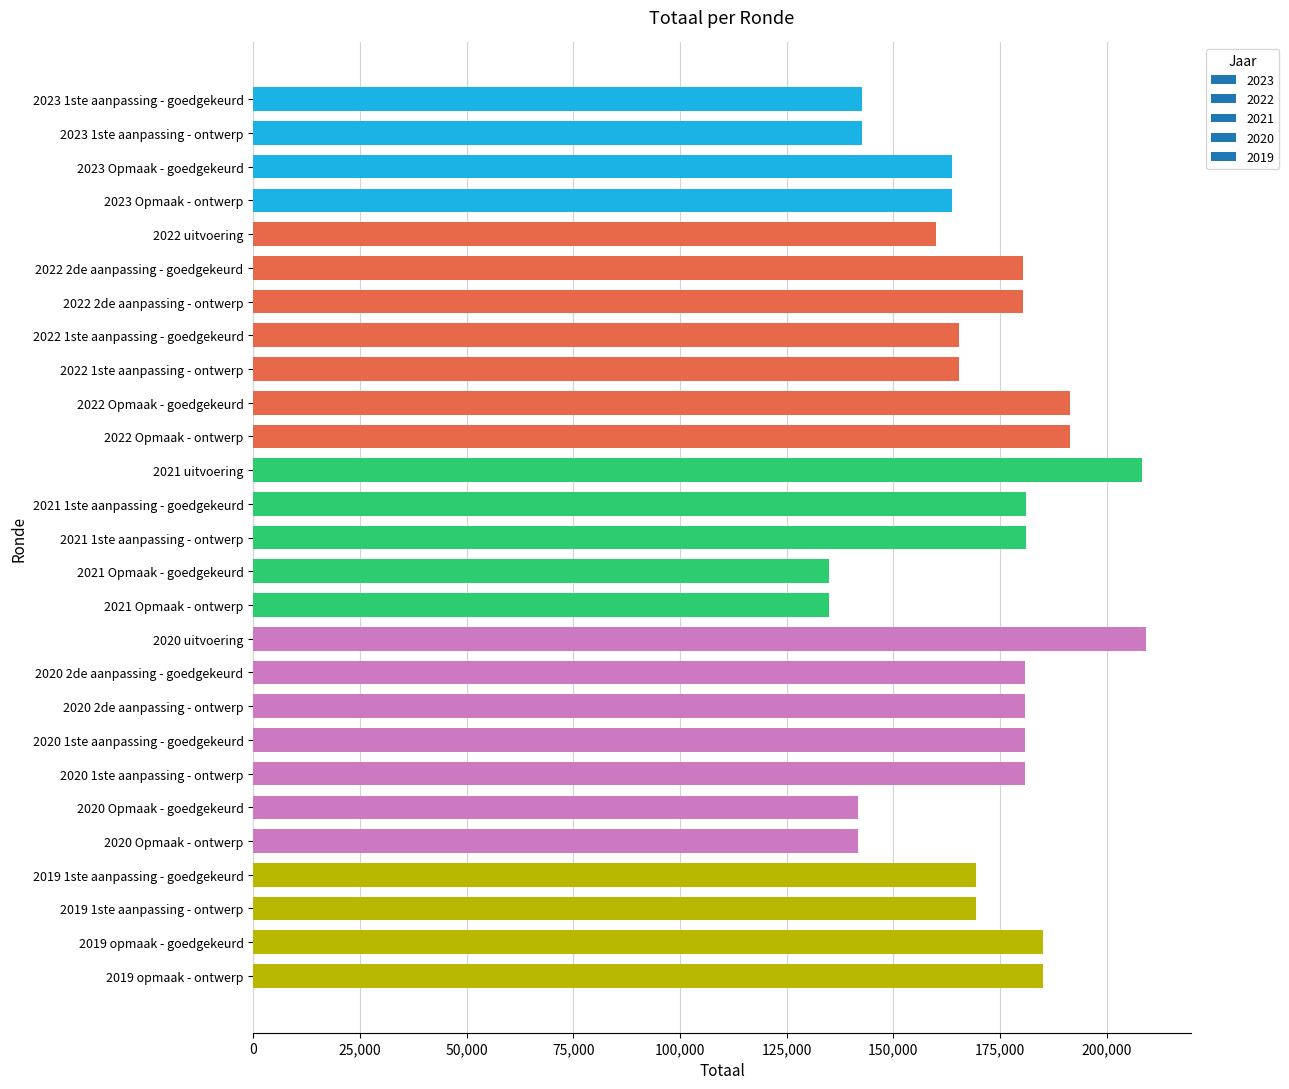

Between 2021 Opmaak - goedgekeurd and 2020 Opmaak - ontwerp, which is larger?

2020 Opmaak - ontwerp